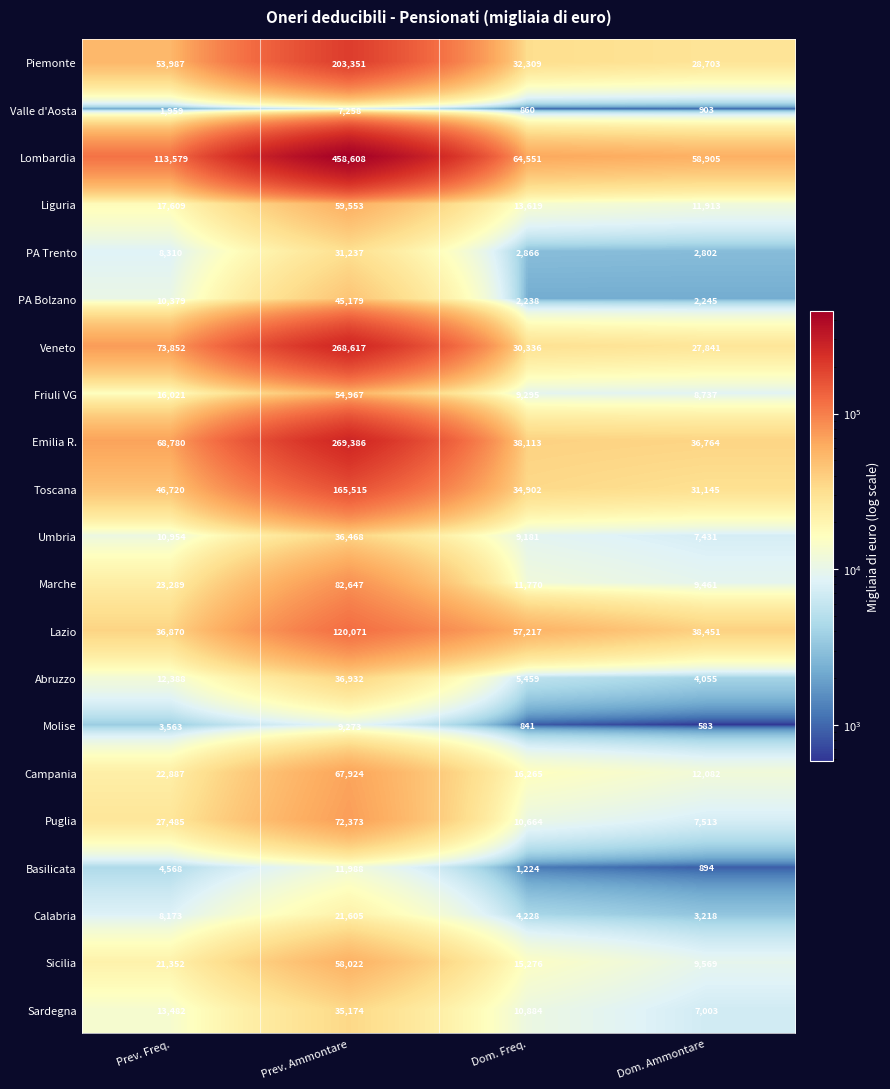

What is the total value across all series at Prev. Ammontare?

2116148